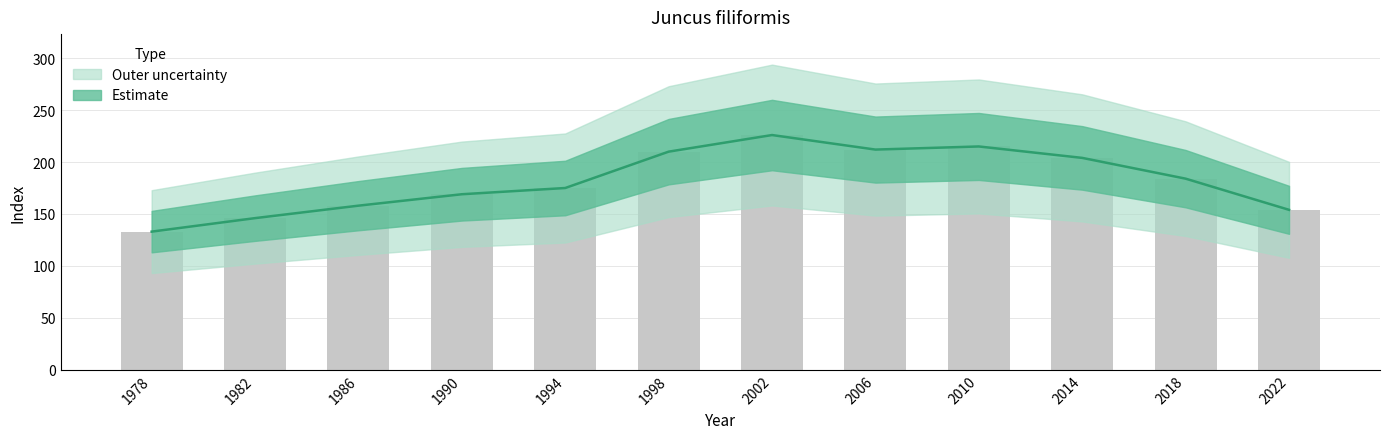

Is it true that indexcijfer equals 325 at 2018?

False